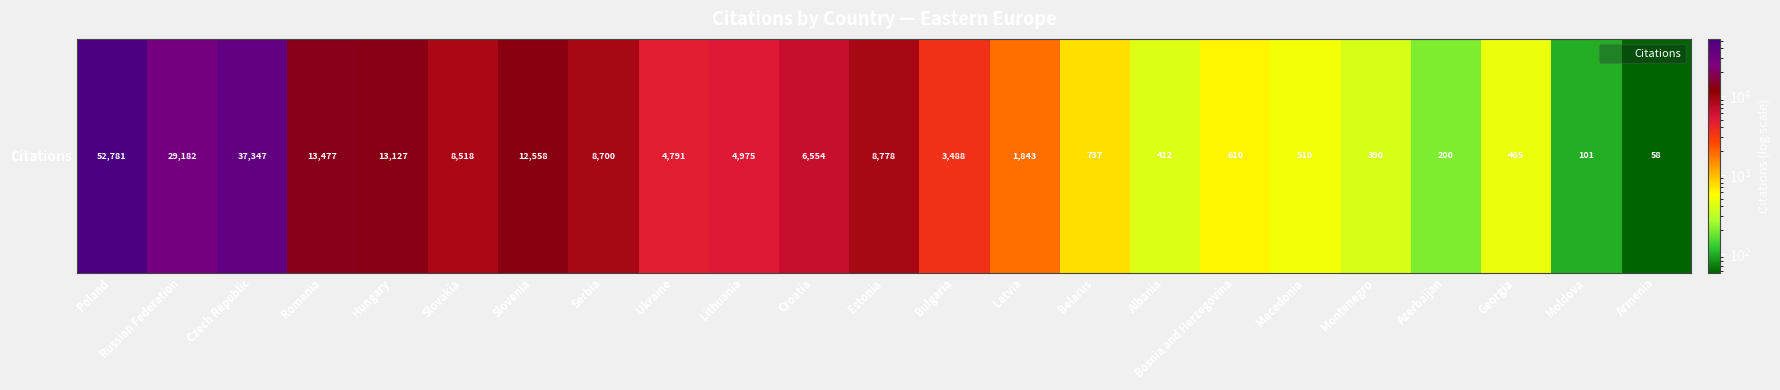

What is the change in value from Poland to Lithuania?

-47806